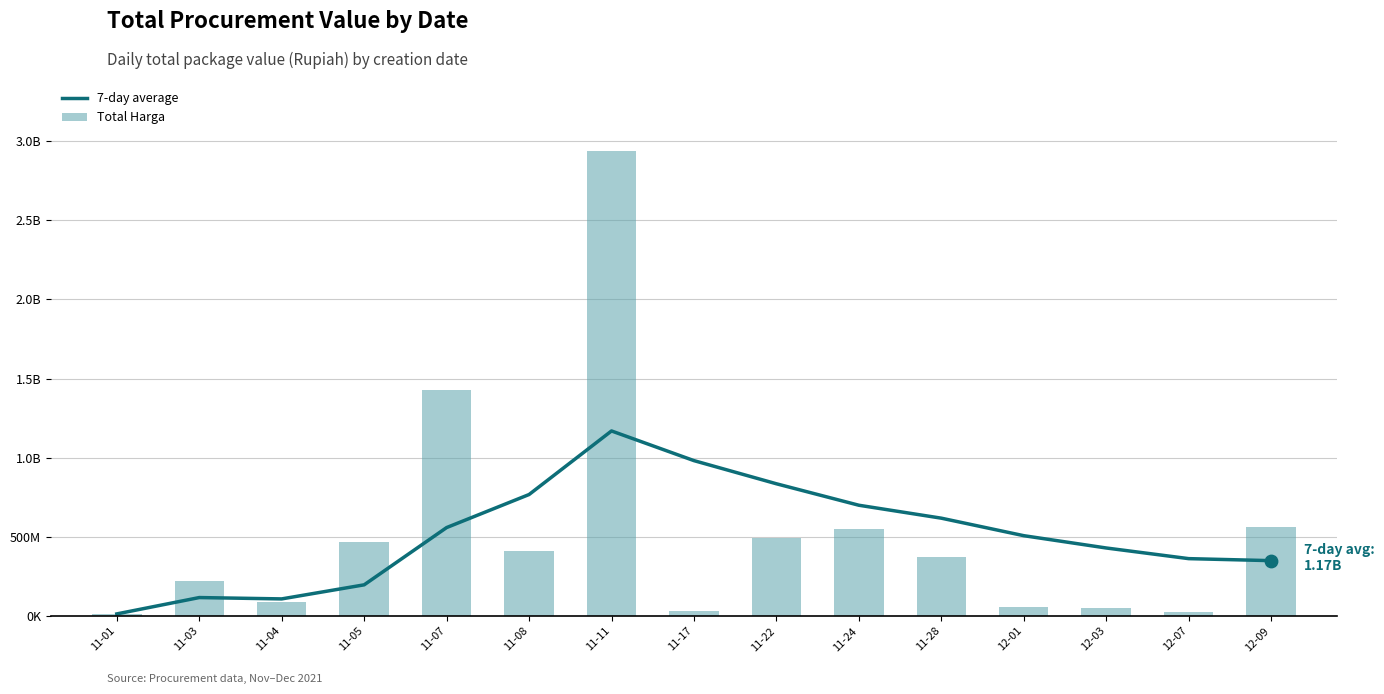

Which series has the largest total across all categories?

7-day average